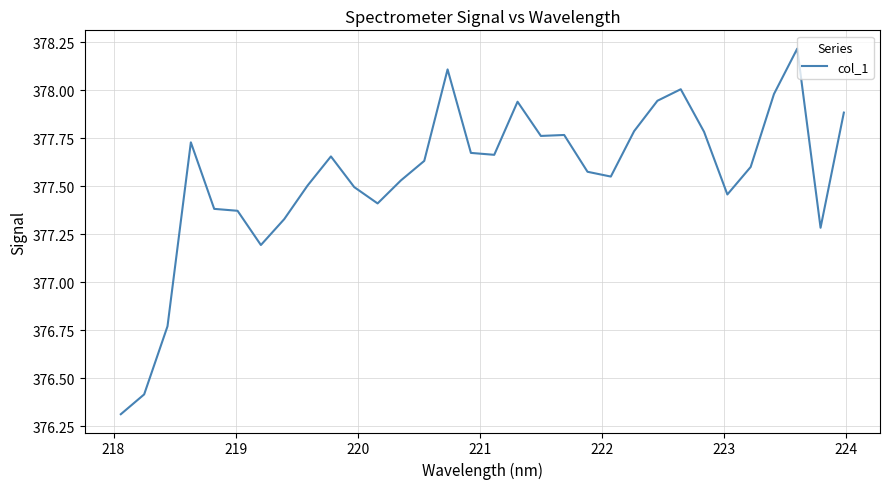

What is the difference between the maximum and minimum values?

1.9